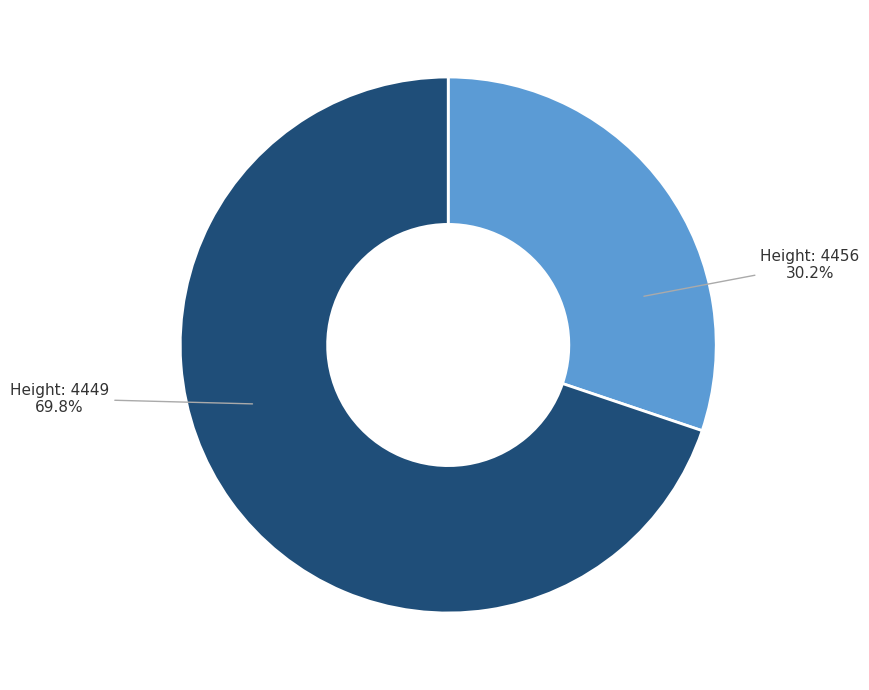

Is there any slice that represents more than half of the pie?

Yes